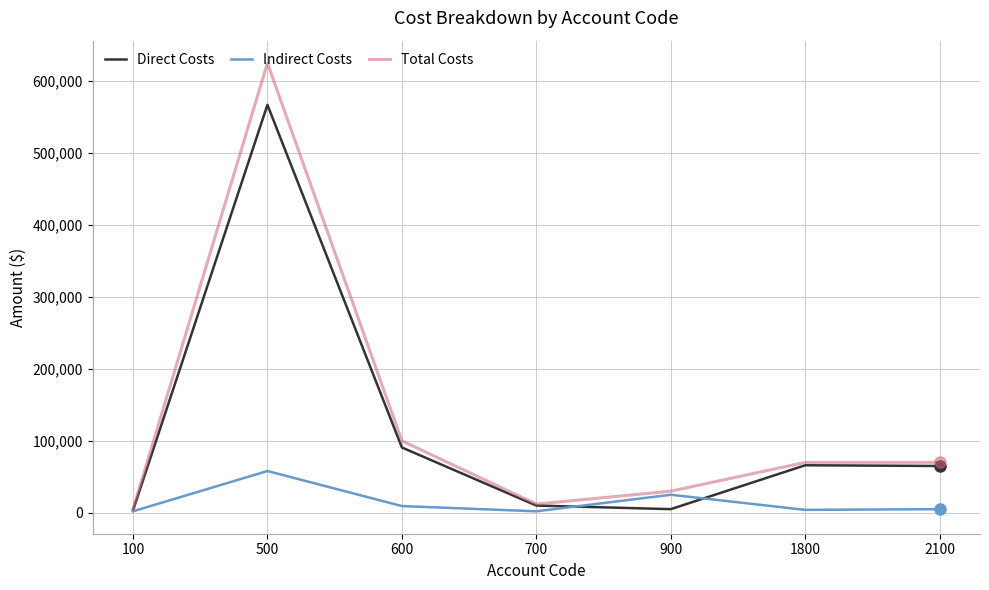

Which label corresponds to the largest value in the chart?

500